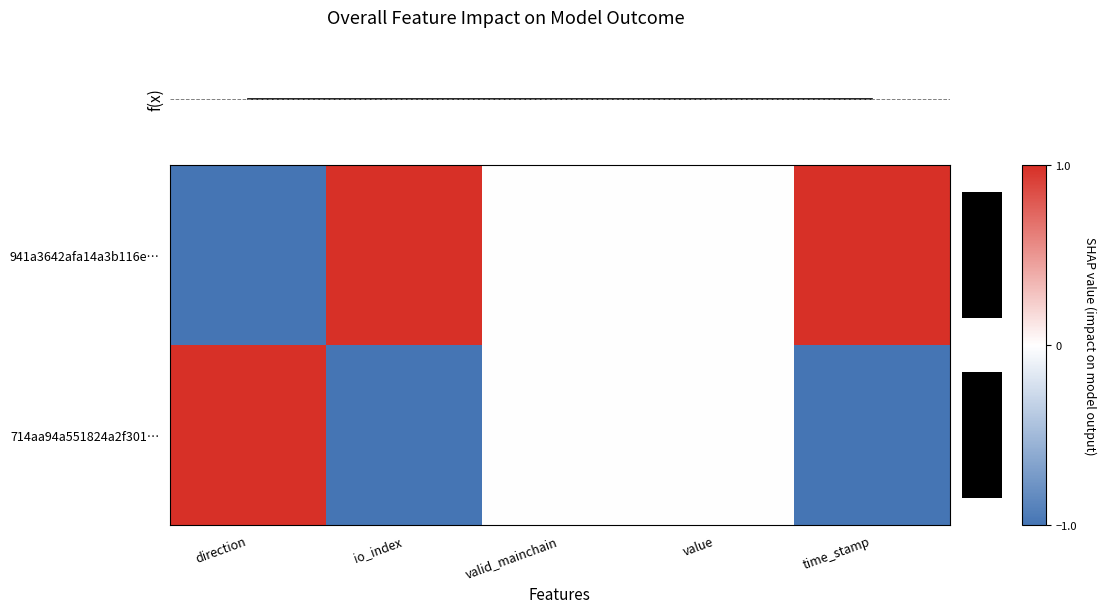

Which label corresponds to the smallest value in the chart?

time_stamp